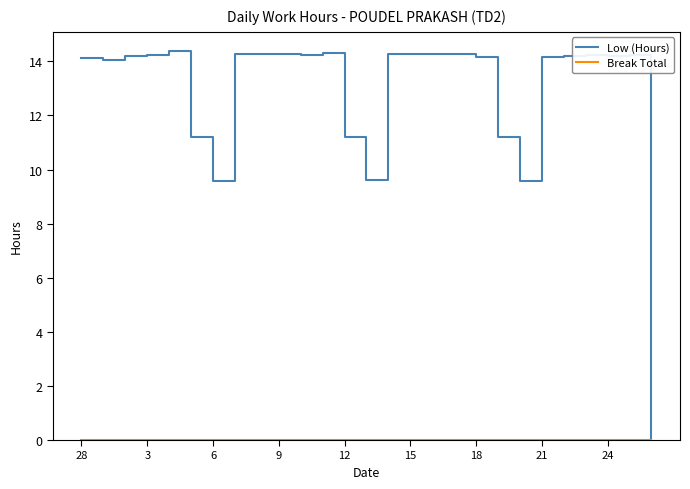

Which series has the widest spread of values?

Low (Hours)